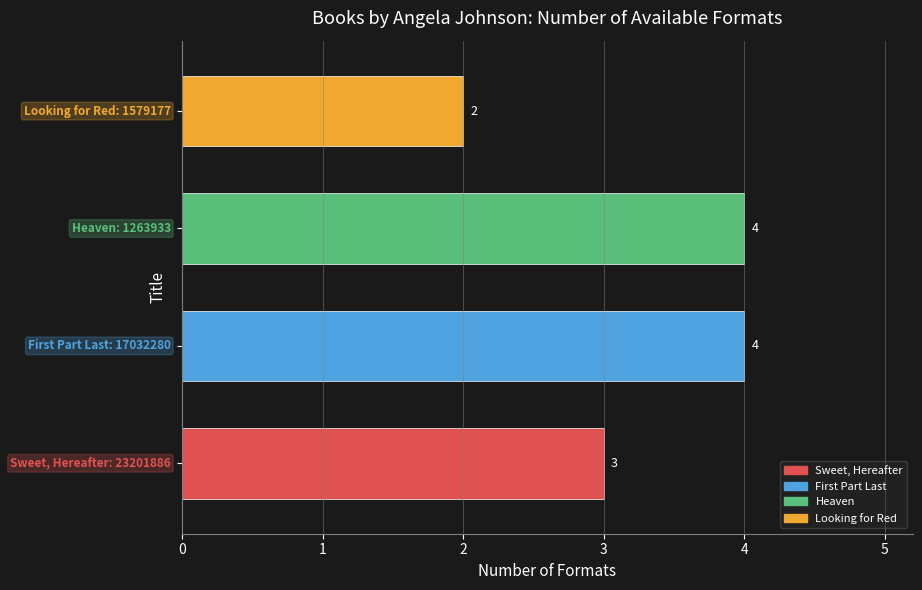

What is the sum of all values?

13